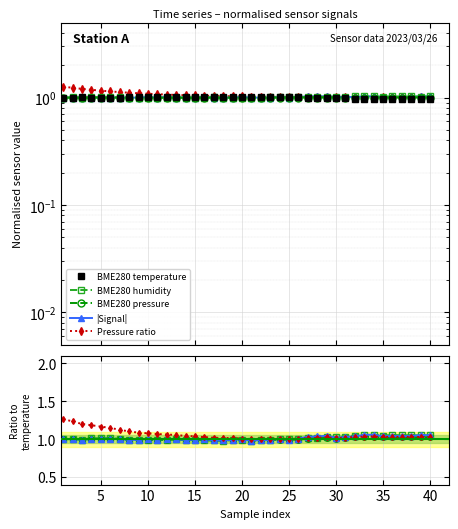

Is this an area chart (filled region under the line)?

No